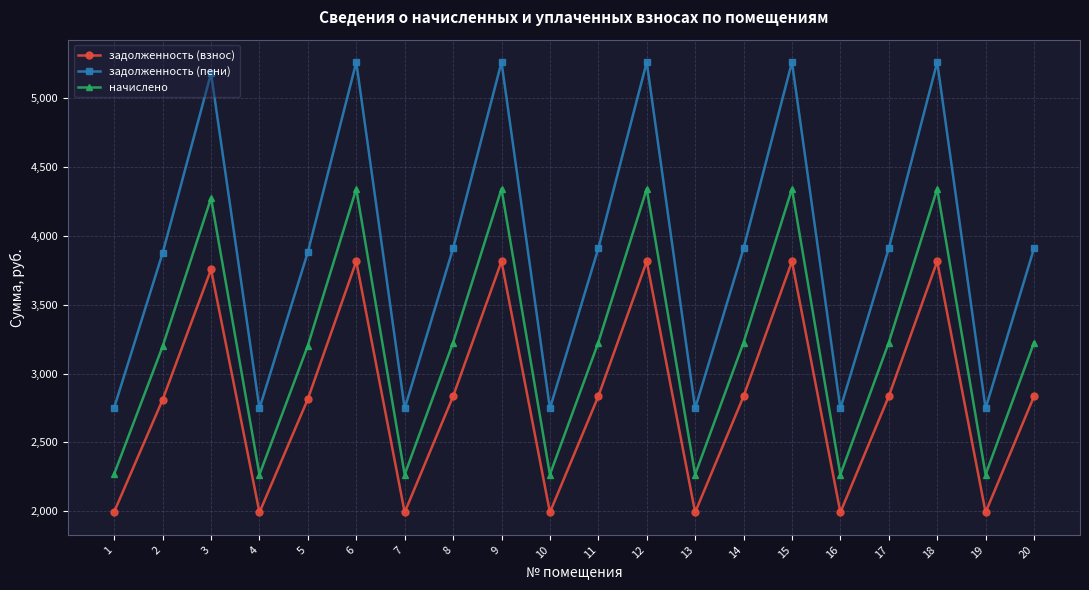

What is the sum of all задолженность (пени) values?

78028.5